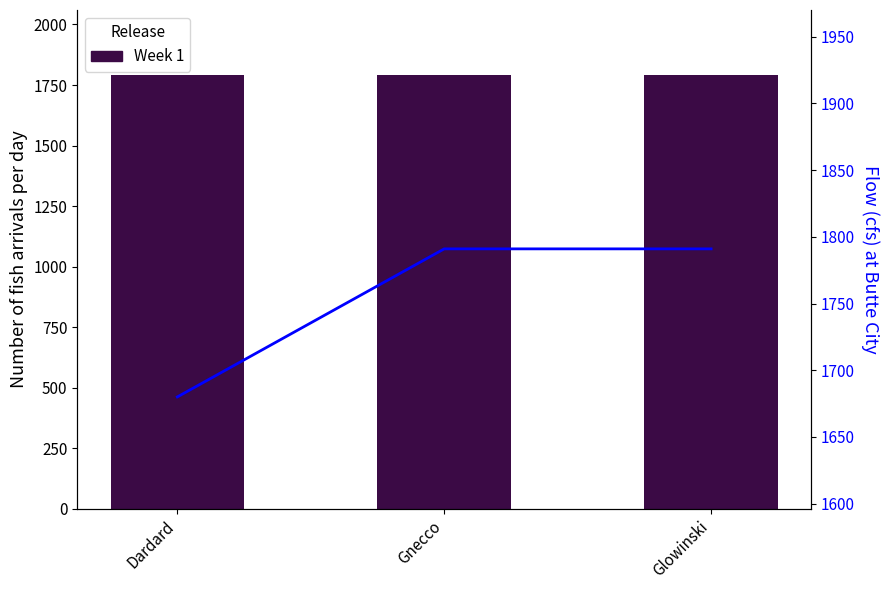

What is the smallest value displayed?

1680